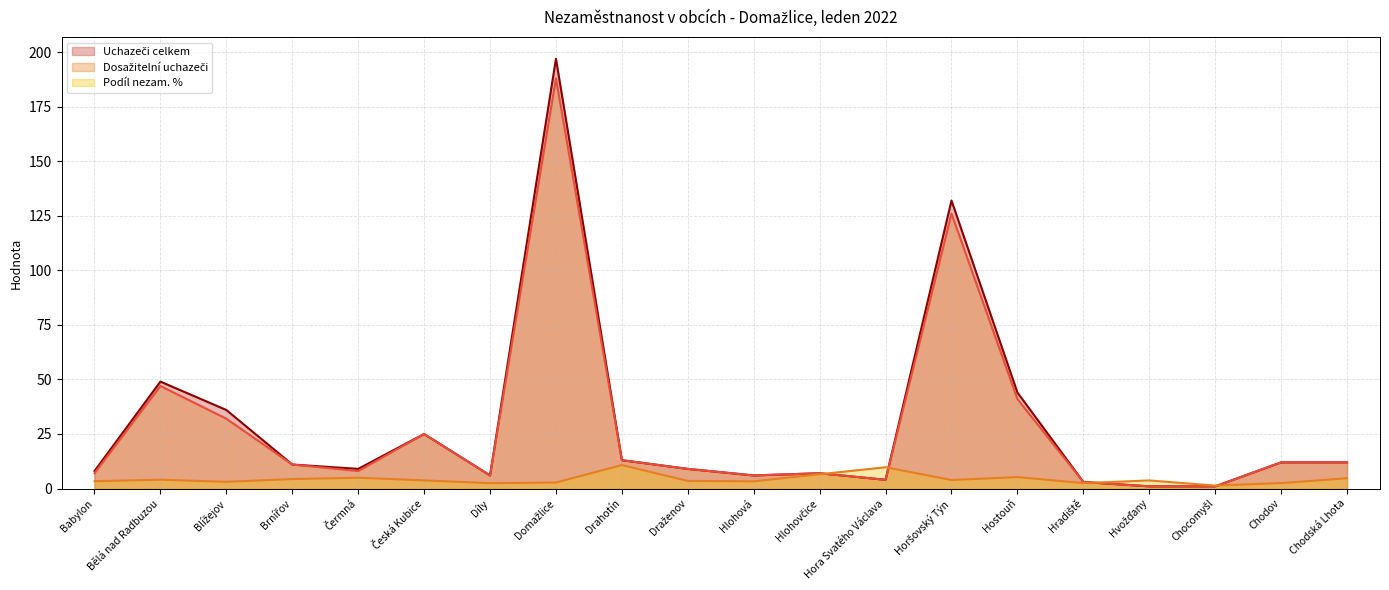

Reading left to right, extract all data points from this chart.

Uchazeči celkem (line): 8.0	49.0	36.0	11.0	9.0	25.0	6.0	197.0	13.0	9.0	6.0	7.0	4.0	132.0	44.0	3.0	1.0	1.0	12.0	12.0
Dosažitelní uchazeči (line): 7.0	47.0	32.0	11.0	8.0	25.0	6.0	188.0	13.0	9.0	6.0	7.0	4.0	126.0	41.0	3.0	1.0	1.0	12.0	12.0
Podíl nezam. % (line): 3.4	4.0	3.1	4.3	4.9	3.7	2.4	2.8	10.7	3.5	3.3	6.5	9.8	3.9	5.2	2.5	3.7	1.4	2.5	4.7